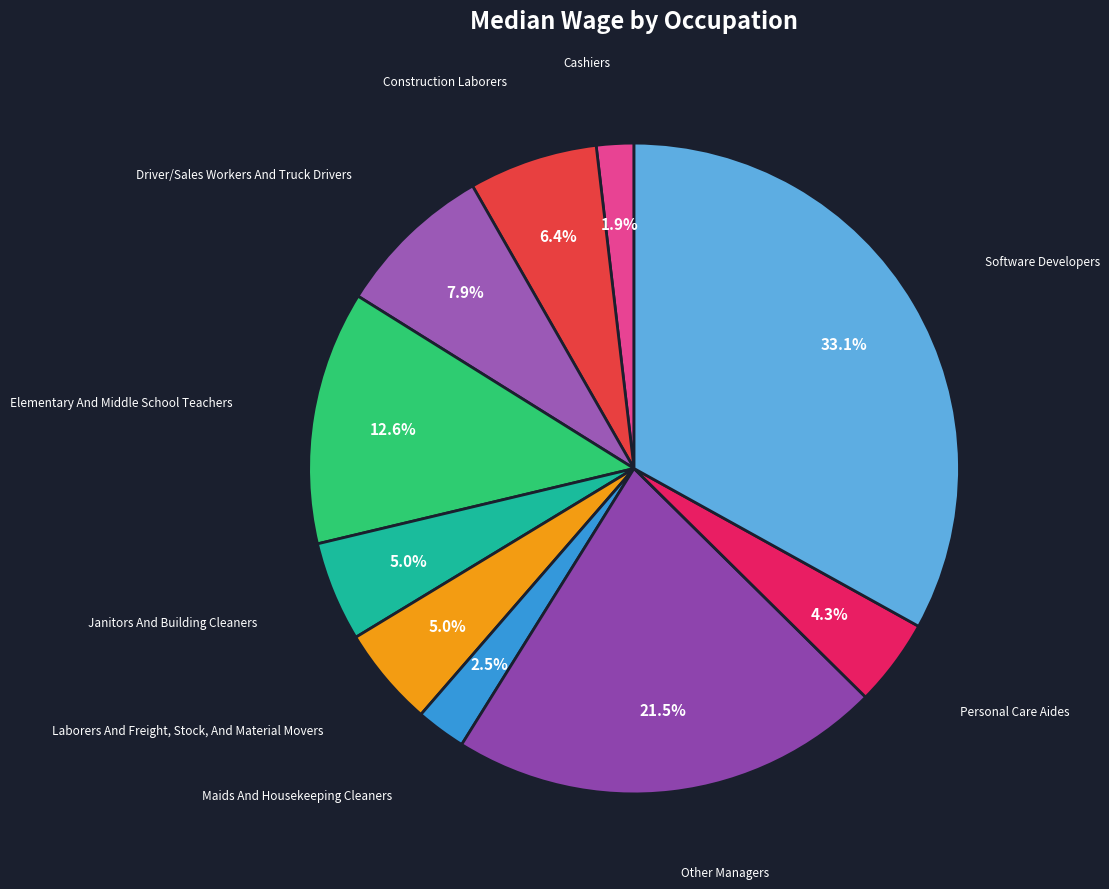

Count the number of slices in the pie.

10